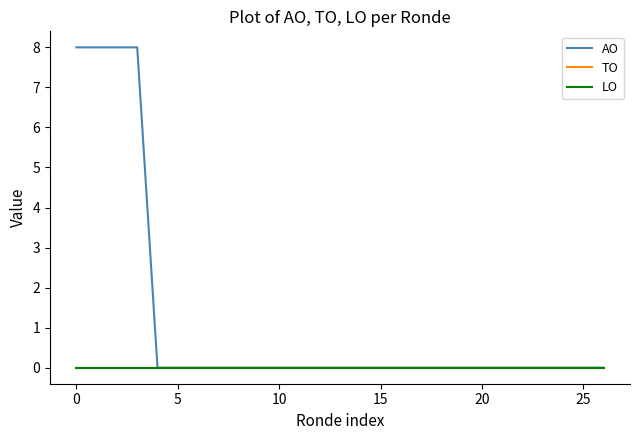

At how many categories does at least one series exceed 4?

4